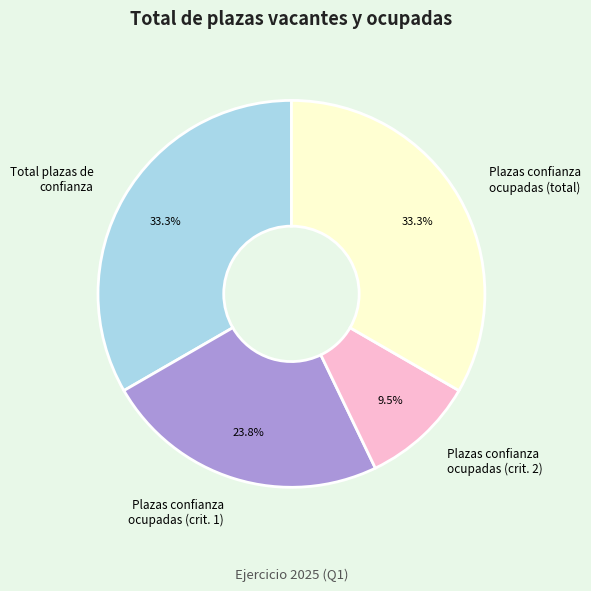

Which slice is the smallest?

Plazas confianza ocupadas (crit. 2)